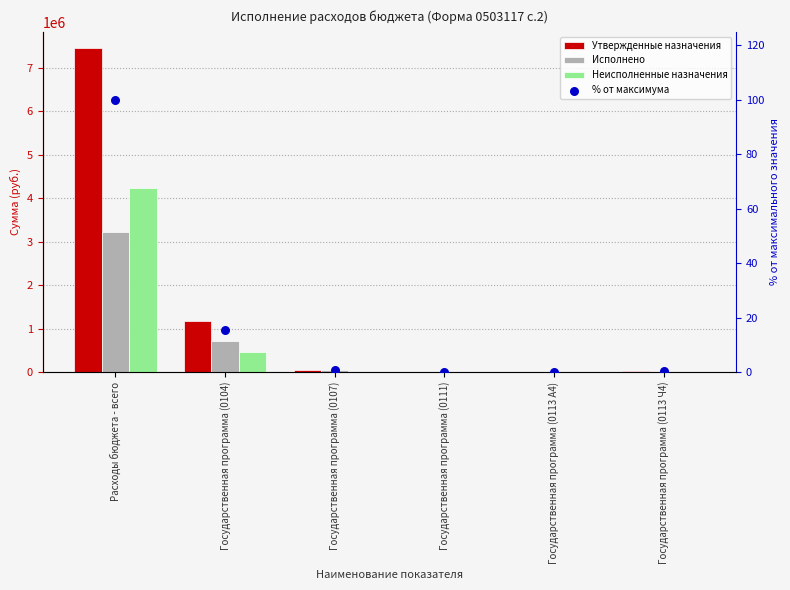

Is the value of Неисполненные назначения at Государственная программа (0107) greater than the value of % от максимума at Государственная программа (0107)?

No